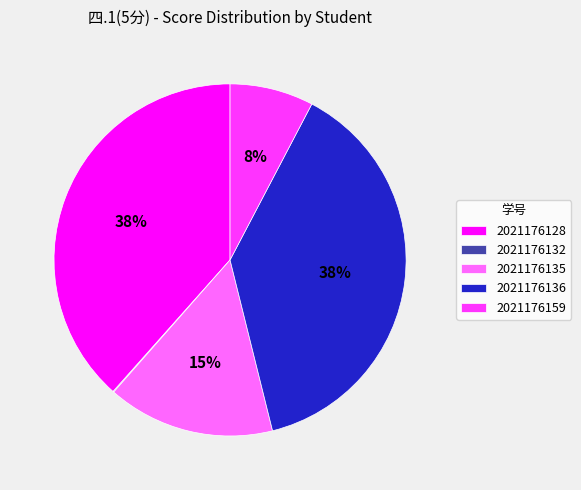

To the nearest percent, what percentage of the pie is 2021176136?

38%